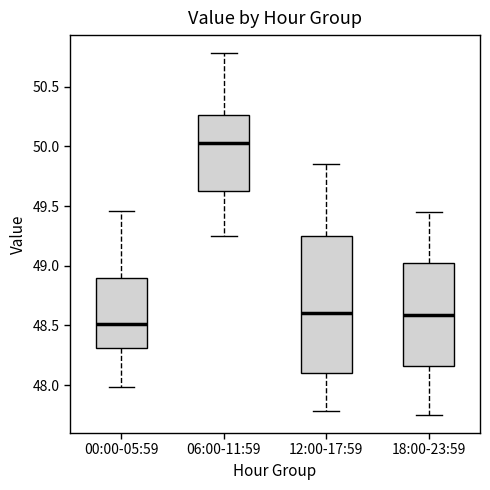

Comparing the boxes themselves (not the whiskers), which one is the tallest?

12:00-17:59